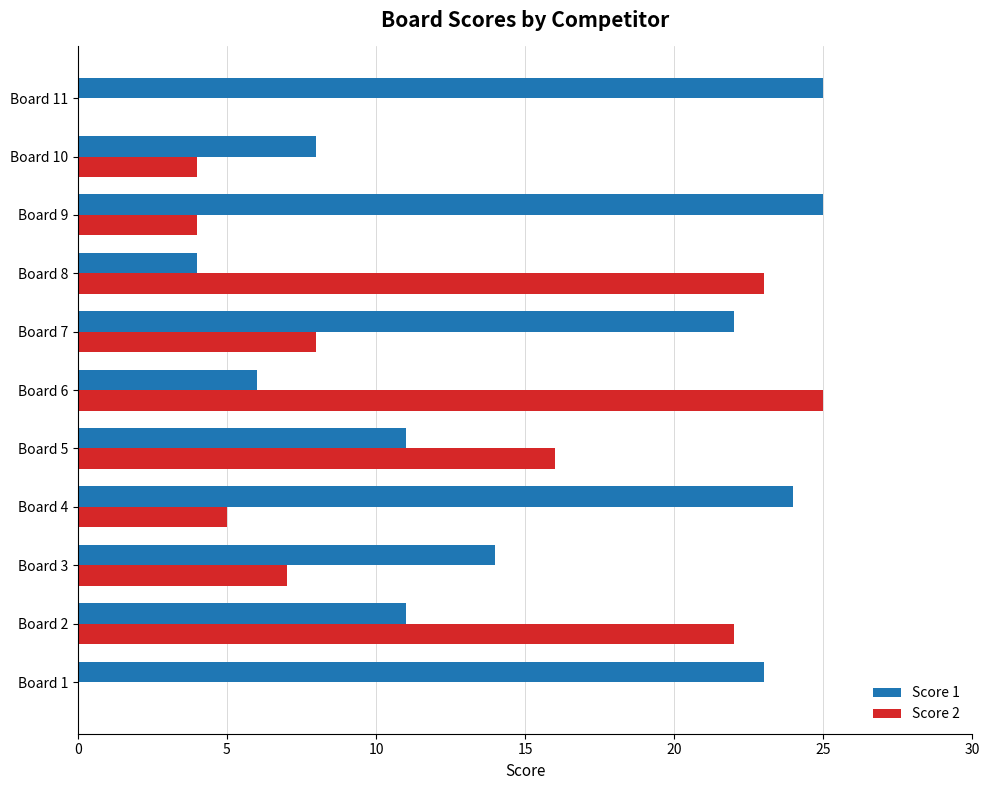

The value of Score 1 at Board 11 is 25. True or false?

True